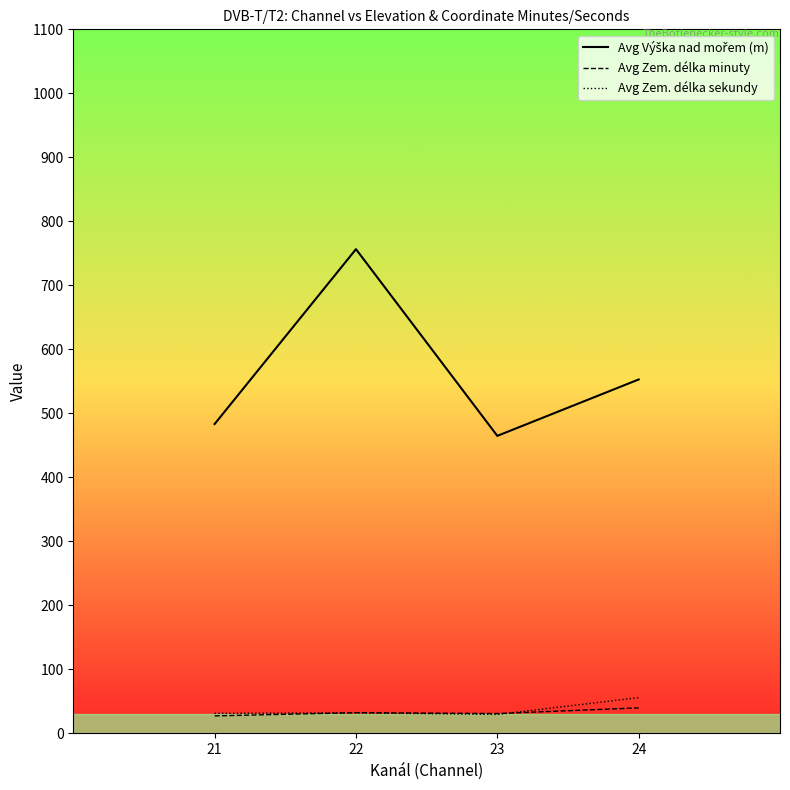

Count the number of data series in this chart.

3